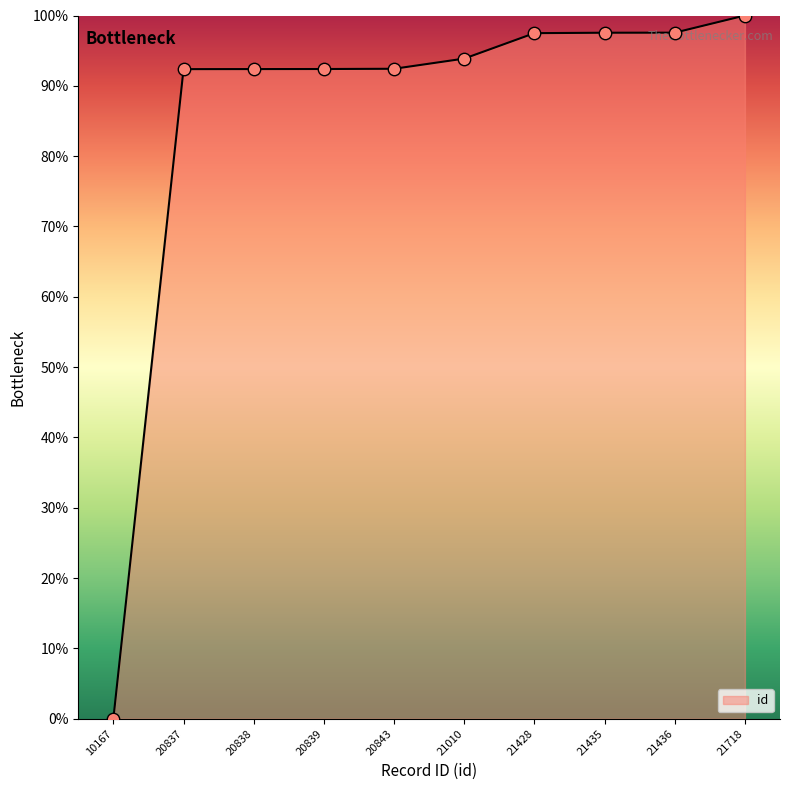

Which has a higher value, 20838 or 10167?

20838